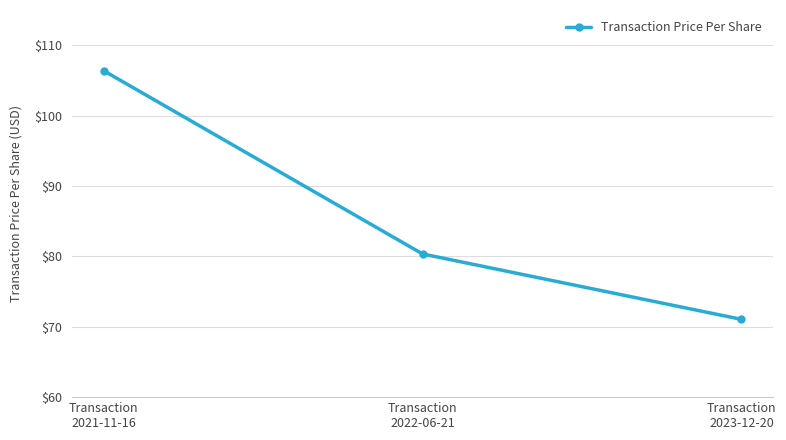

Is it true that the value at Transaction
2021-11-16 is 186.0?

False